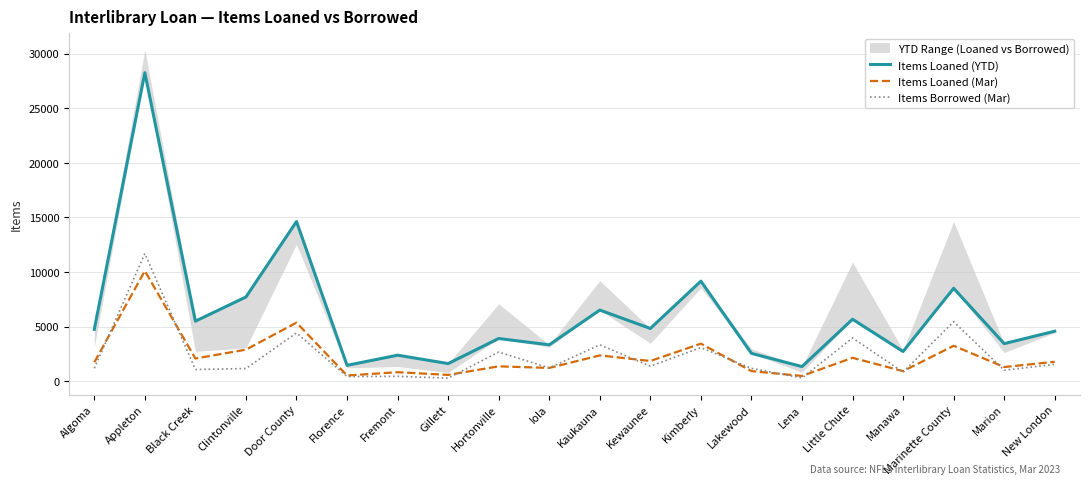

What is the spread (max minus min) of values at Black Creek?

4428